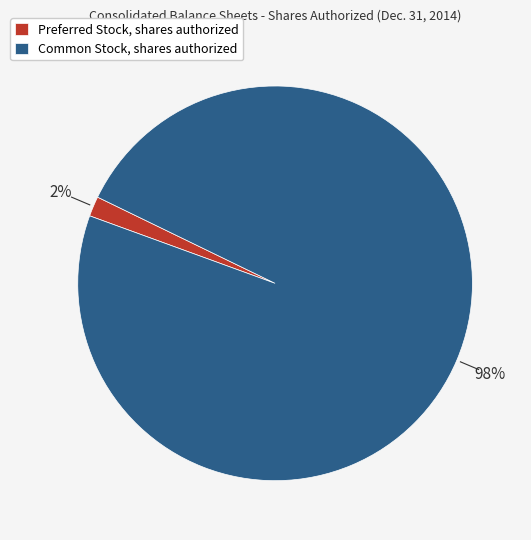

To the nearest percent, what is the average slice percentage?

50%